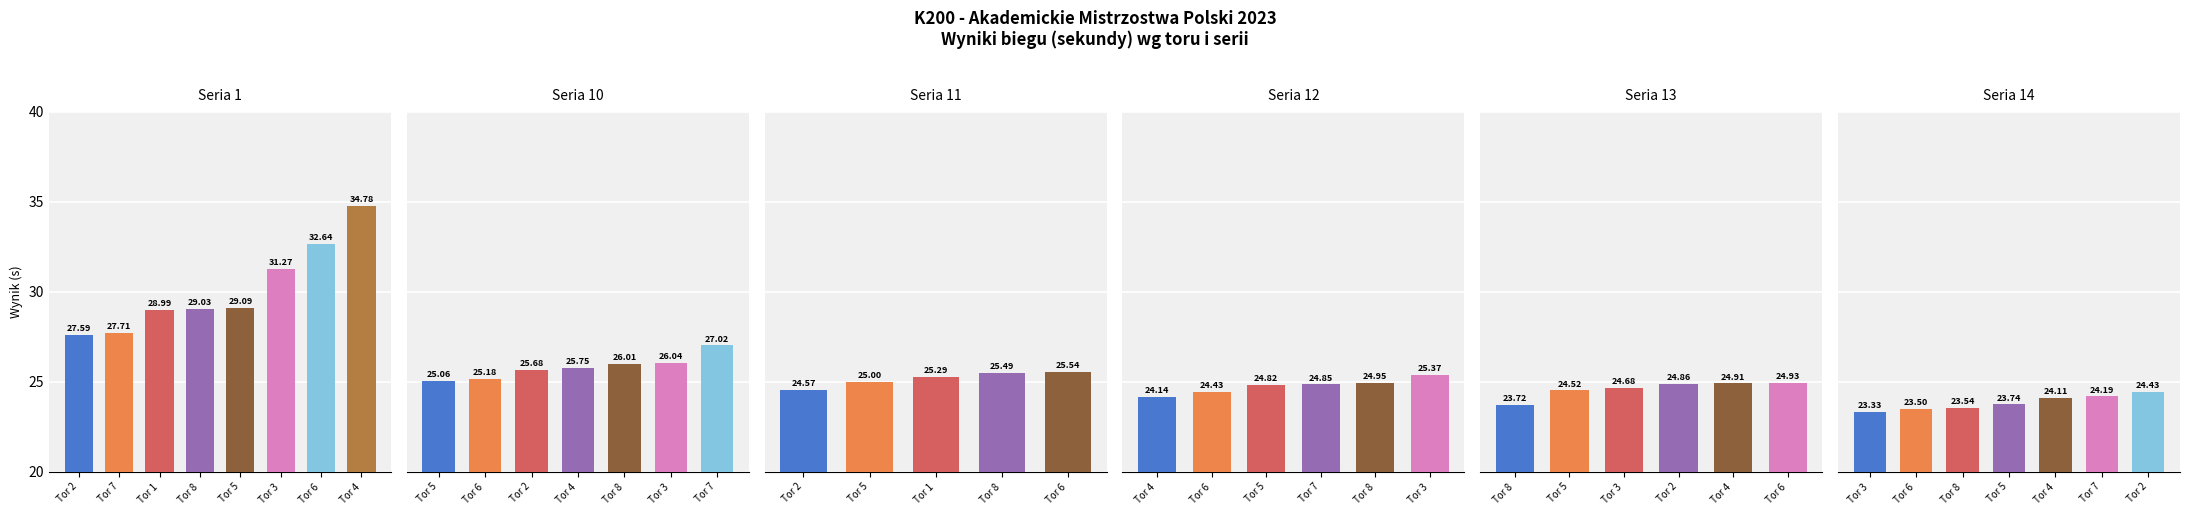

What is the average value?

25.9